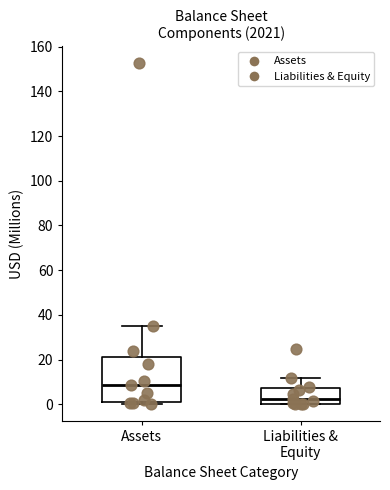

Reading left to right, read every box against the y-axis: the position of its median line, the range the box covers, and the ends of its whiskers. The values are not printed on the chart, so give them approximately, as read against the axis.

Assets: median 8, box 2 to 22, whiskers 0 to 36
Liabilities & Equity: median 2, box 0 to 8, whiskers 0 to 12